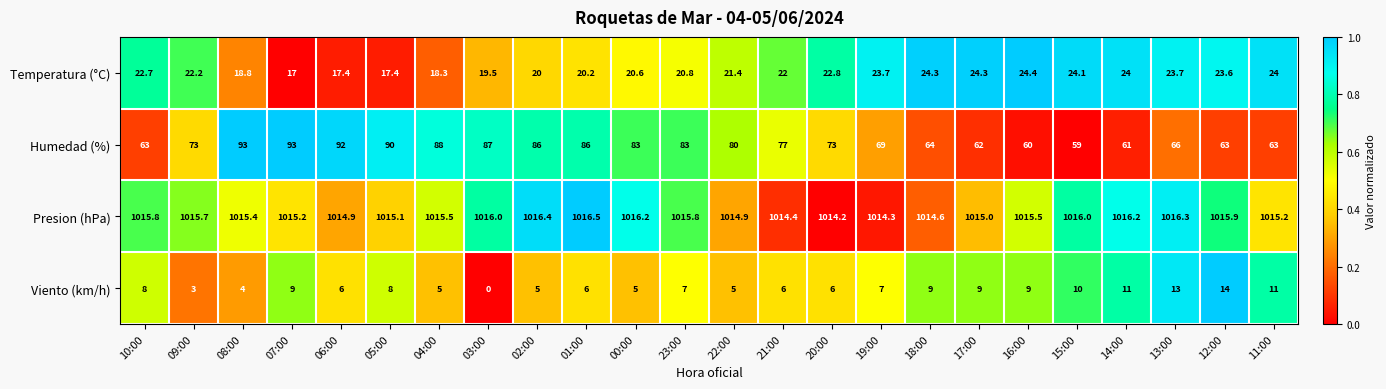

At which category does the chart reach its minimum across all series?

03:00